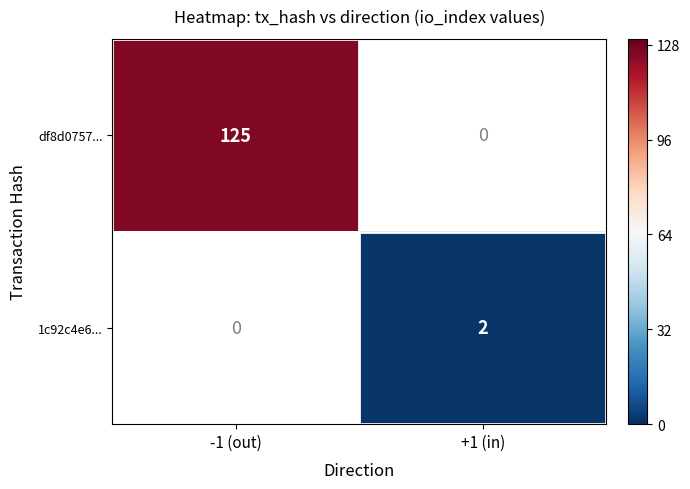

True or false: df8d0757... has a value of 64 at -1 (out).

False